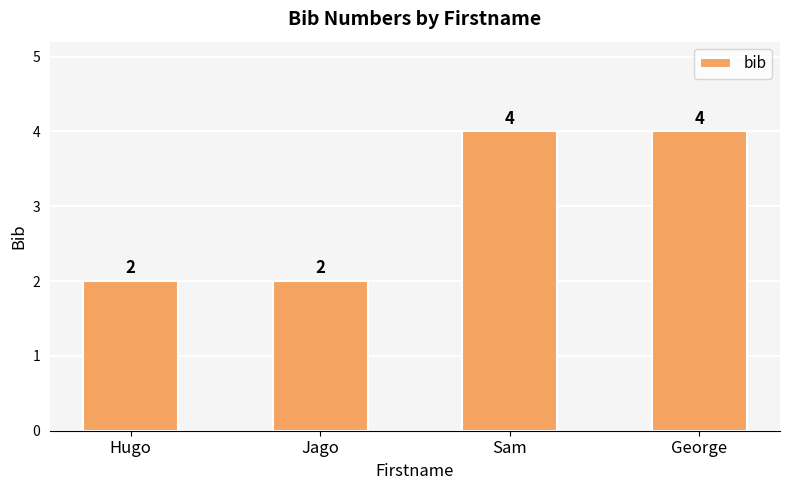

What is the difference between the maximum and minimum values?

2